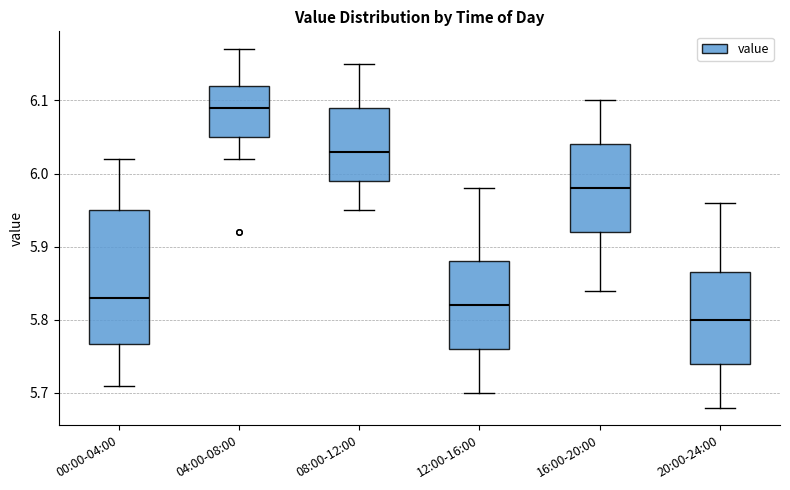

Which box has the lowest median line?

20:00-24:00